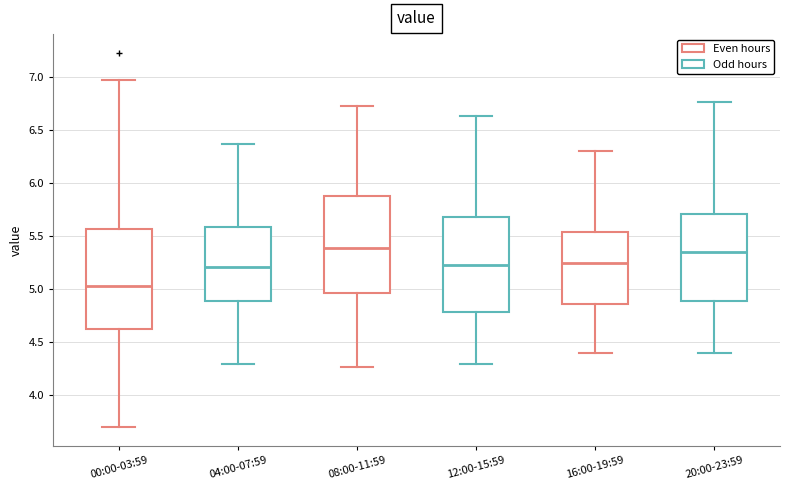

Where does the lower whisker of the box for 16:00-19:59 end on the y-axis? The values are not printed on the chart, so give them approximately, as read against the axis.

4.40